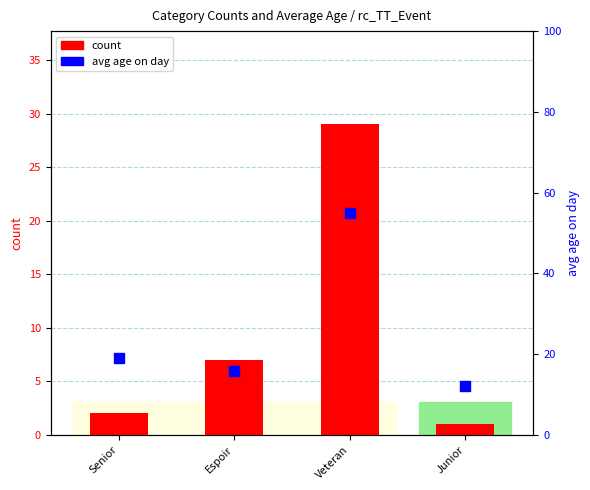

Which series contains the lowest Y value?

count